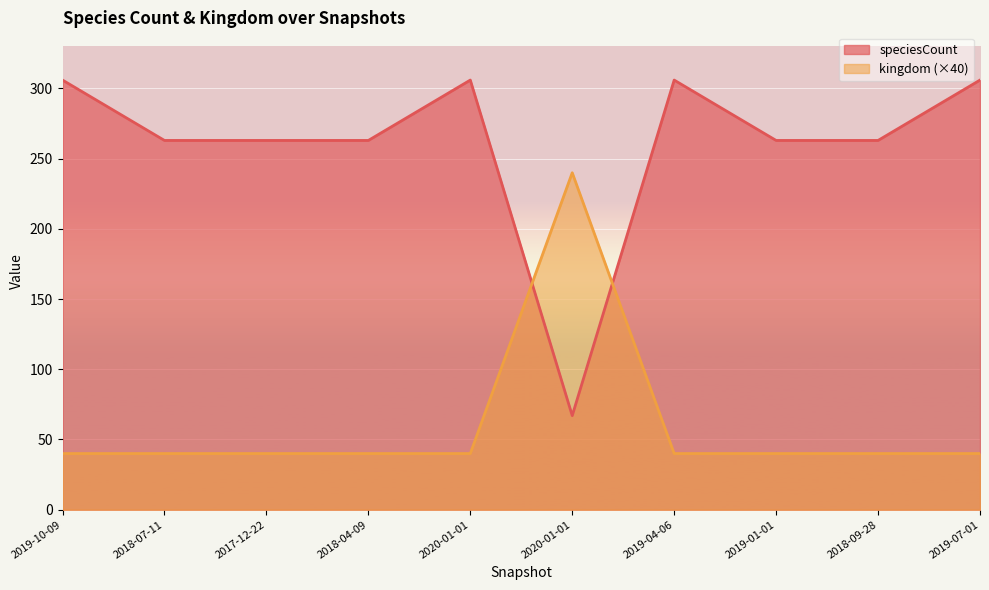

Where do kingdom and speciesCount first cross each other?

2020-01-01 and 2020-01-01